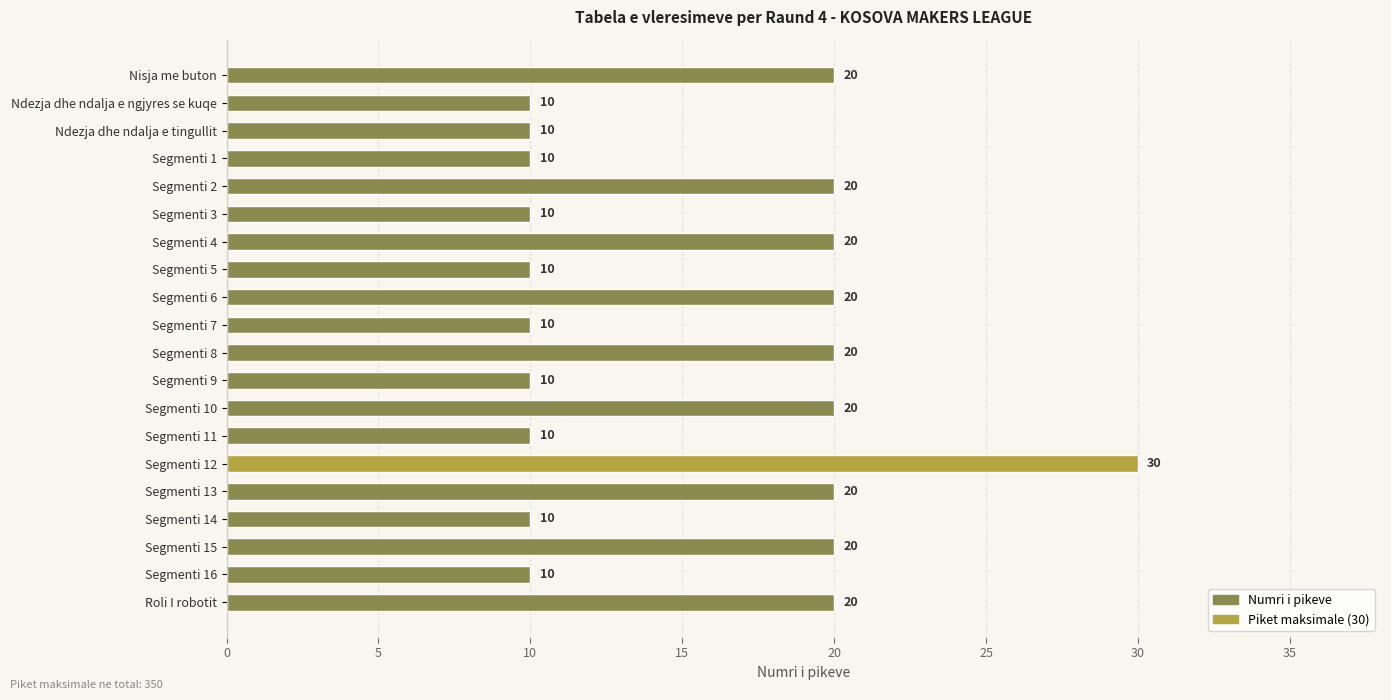

Which category has the highest value across all series?

Segmenti 12